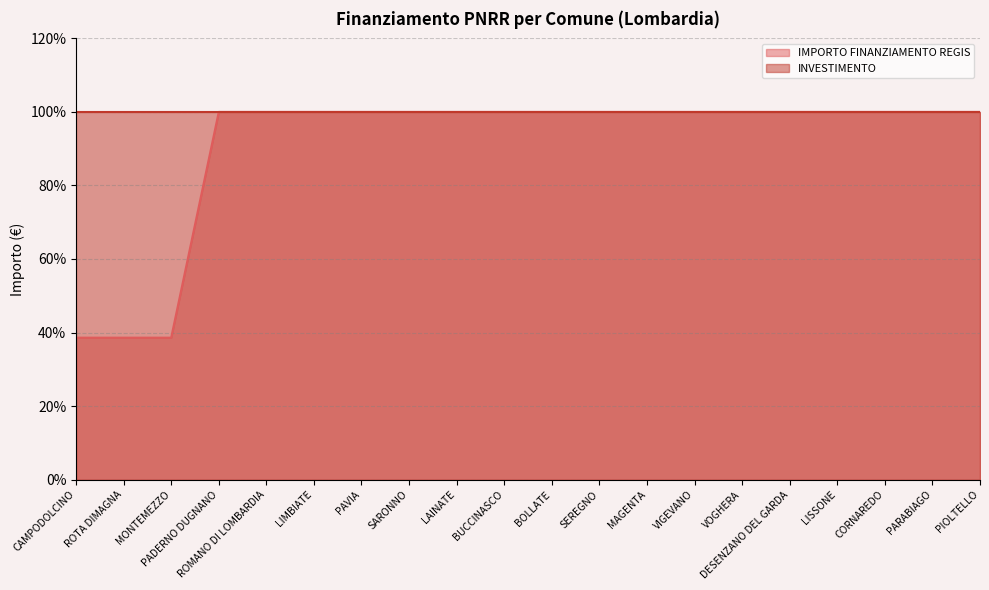

What position from the right is PARABIAGO?

2